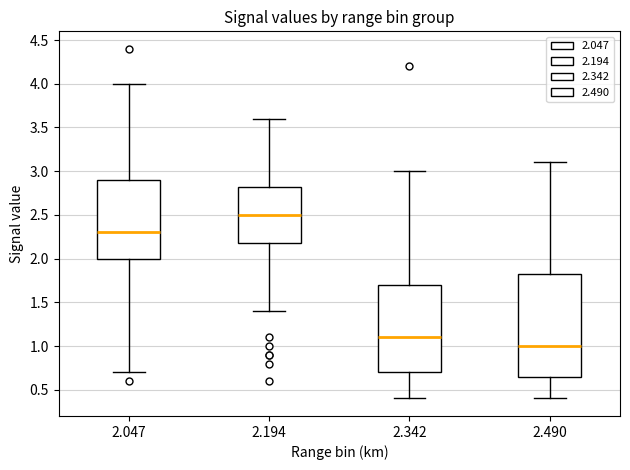

Where does the median line of the box at x = 2.342 sit on the y-axis? The values are not printed on the chart, so give them approximately, as read against the axis.

1.10